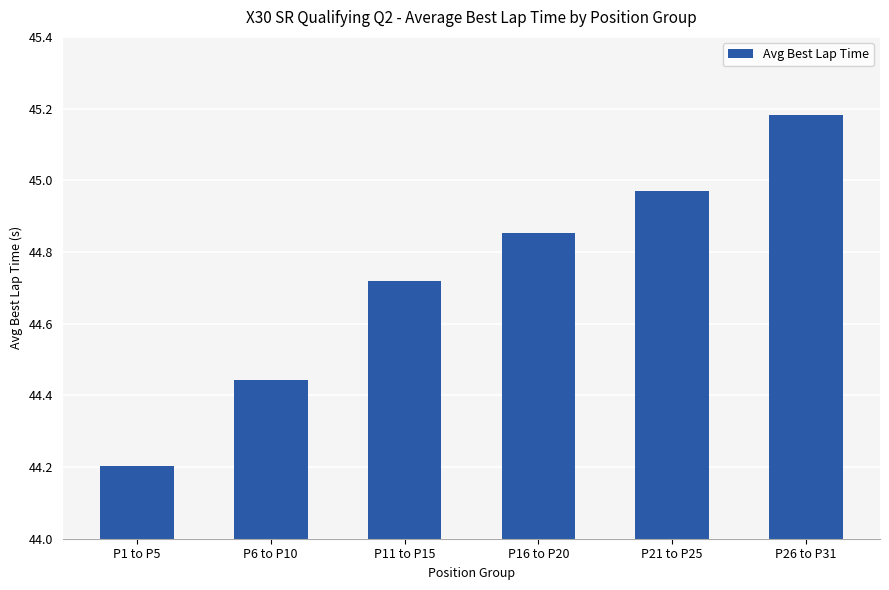

How many data points does each series have?

6